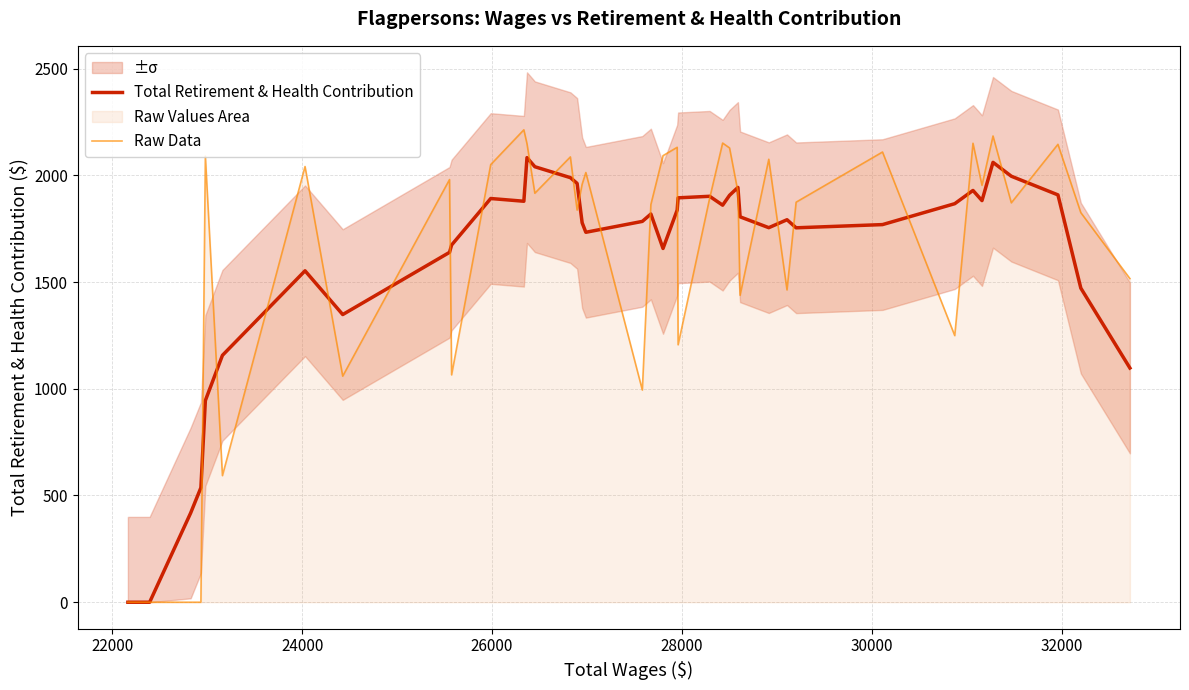

How many lines are shown in the chart?

2